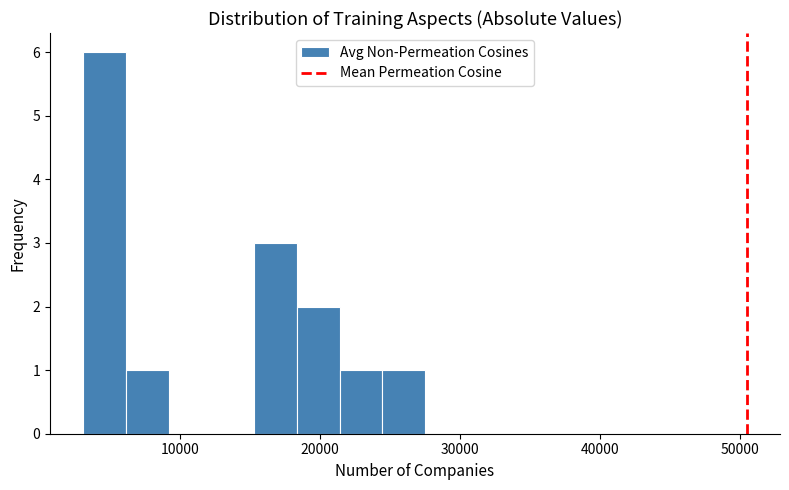

Read against the x-axis, roughly where is the centre of the tallest bar?

5000